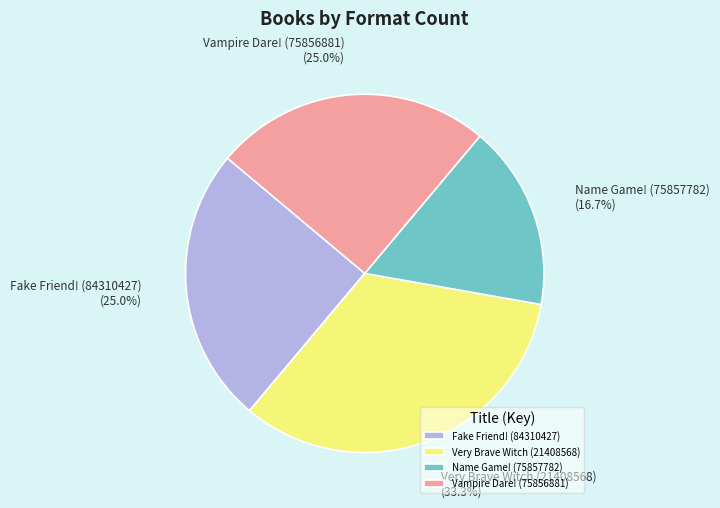

How much of the chart is everything except Fake Friend! (84310427)?

75.0%